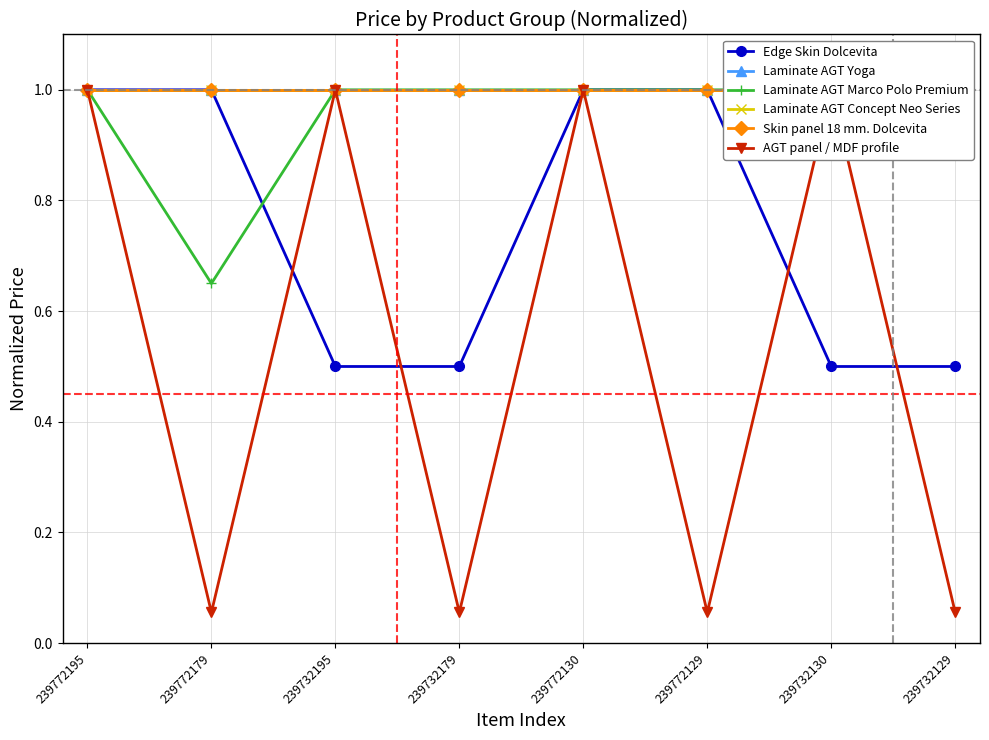

The AGT panel / MDF profile series shows 1.7 at 239772195. True or false?

False